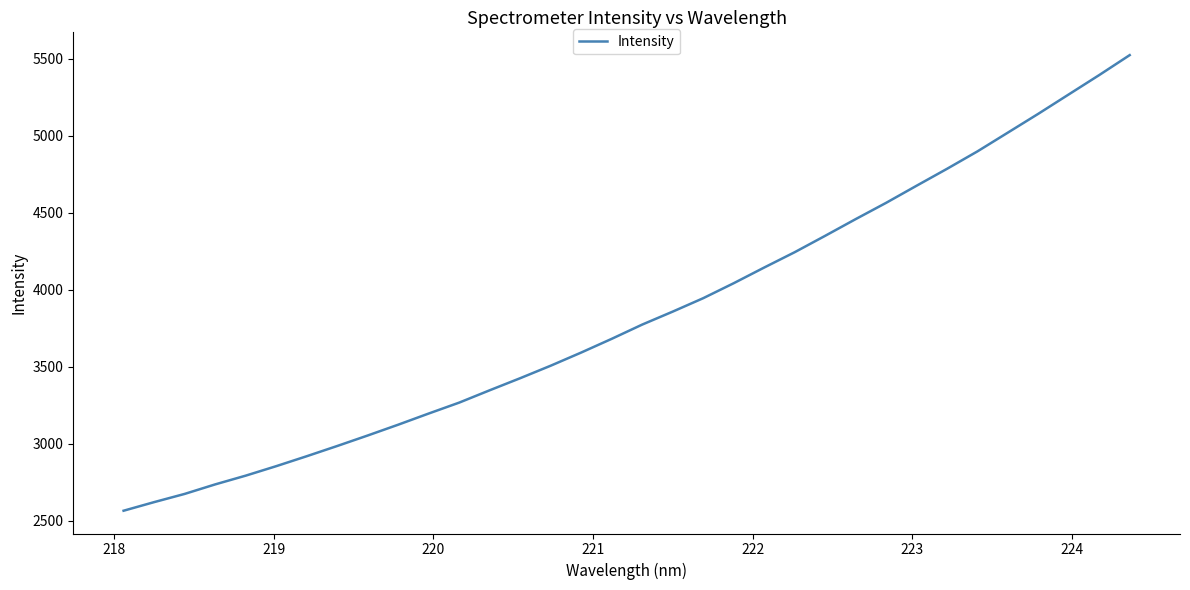

How many lines are shown in the chart?

1